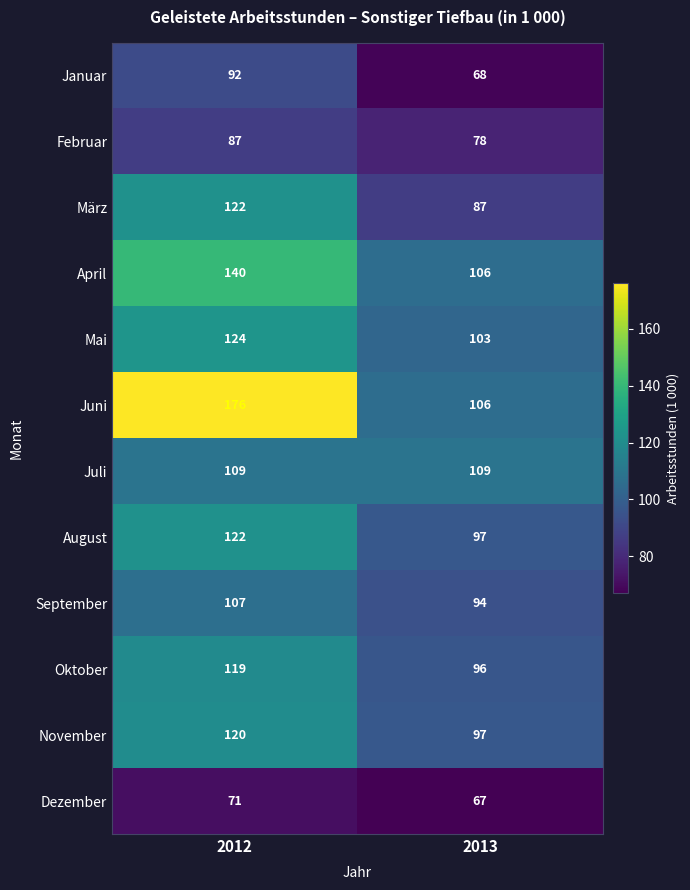

Which category has the highest value across all series?

2012